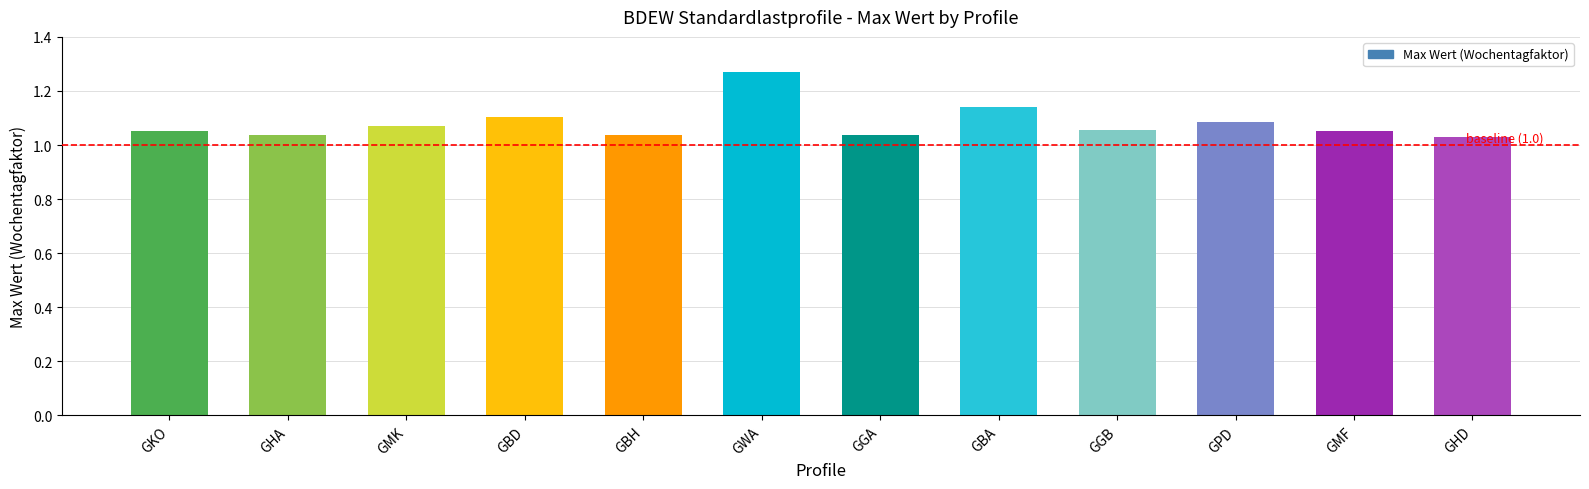

How many series are shown in this chart?

1